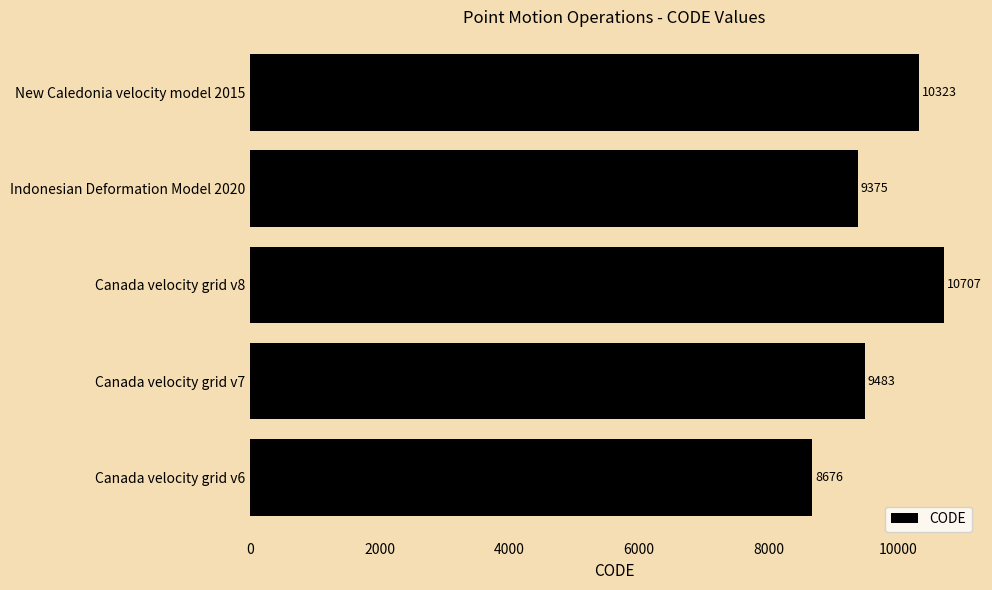

Is it true that the value at Indonesian Deformation Model 2020 is 9375?

True